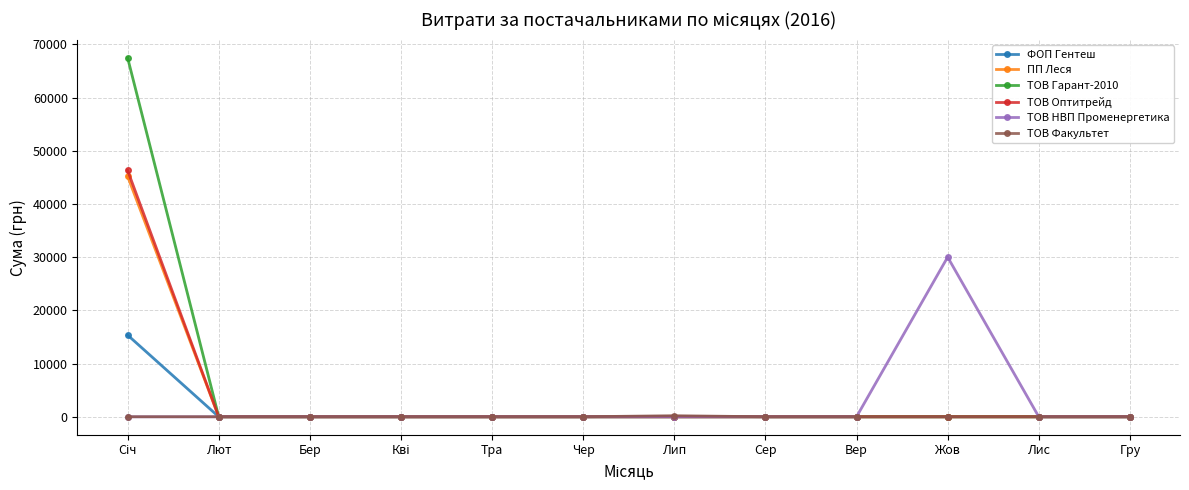

Is it true that ТОВ Оптитрейд equals 0.0 at Жов?

True